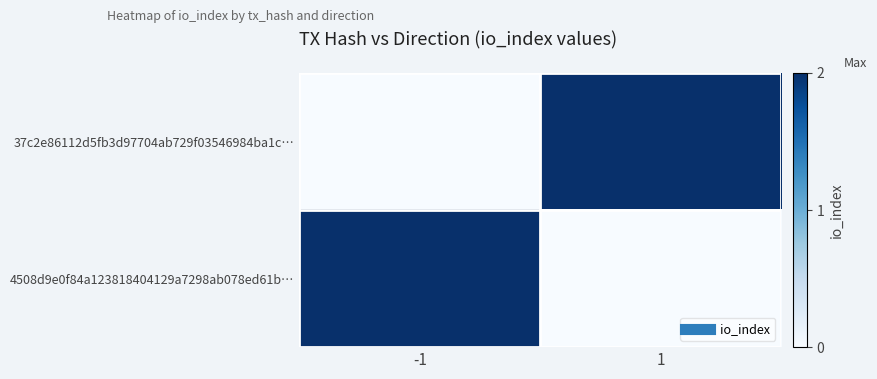

Reading right to left, extract all data points from this chart.

37c2e86112d5fb3d97704ab729f03546984ba1c…: 1=2	-1=0
4508d9e0f84a123818404129a7298ab078ed61b…: 1=0	-1=2